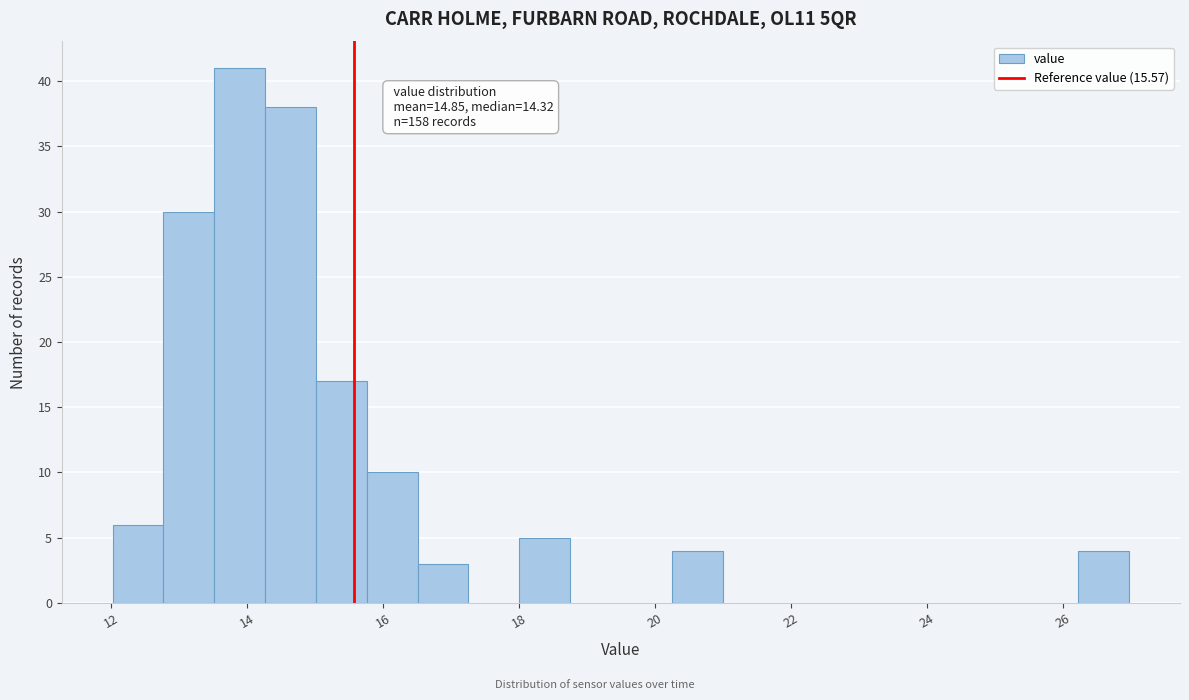

Around what value on the x-axis is the tallest bar? Give the approximate position of its centre, as read against the axis.

13.8